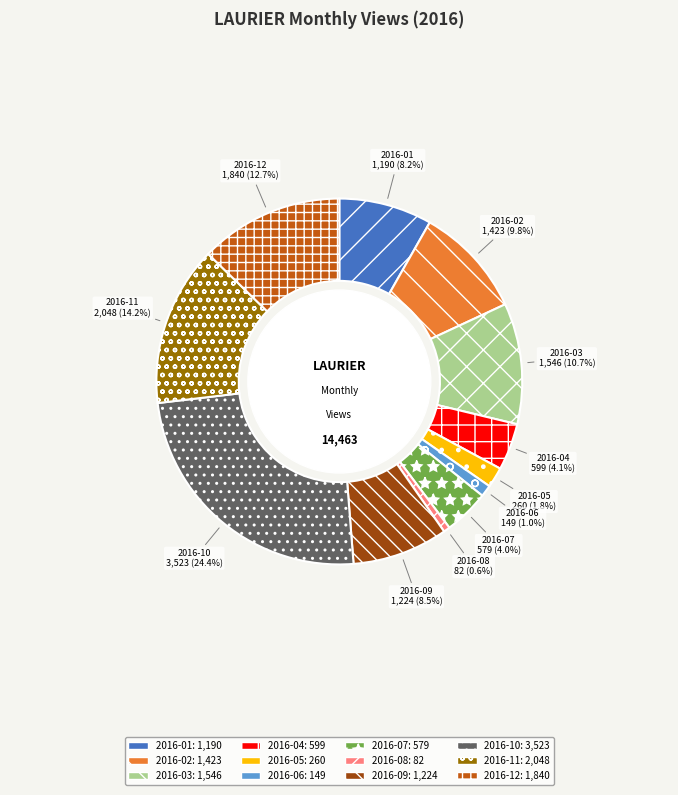

Combined, do 2016-09 and 2016-10 account for over 50%?

No